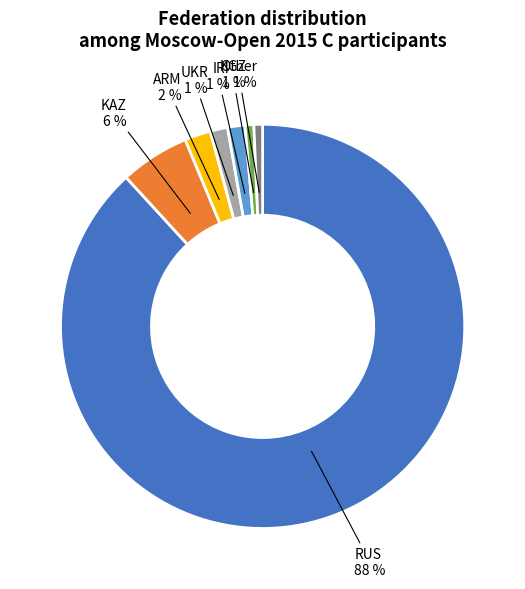

To the nearest percent, what is the average slice percentage?

14%